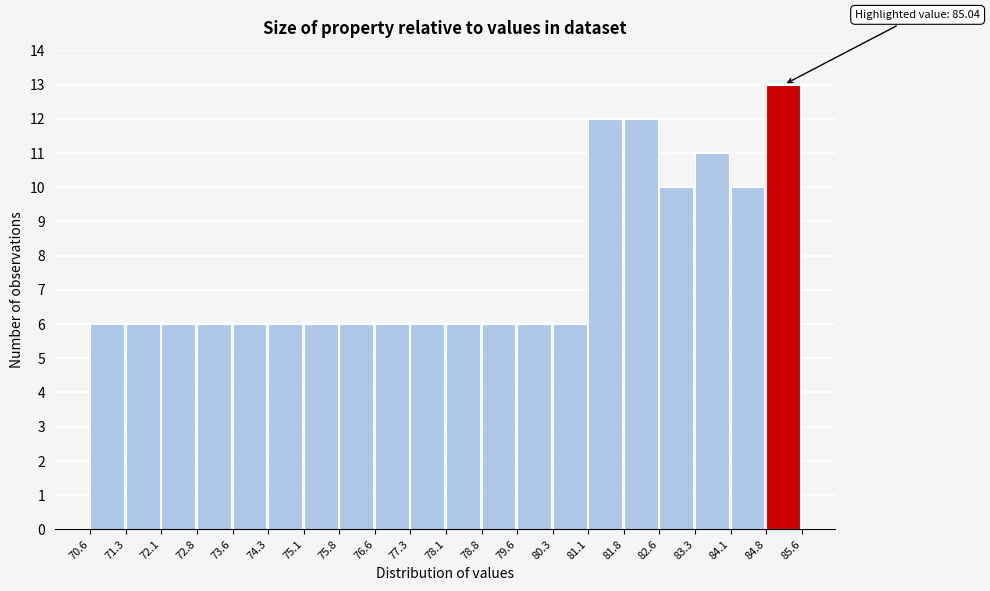

Over which range of the x-axis is the bar tallest?

84.8 to 85.6